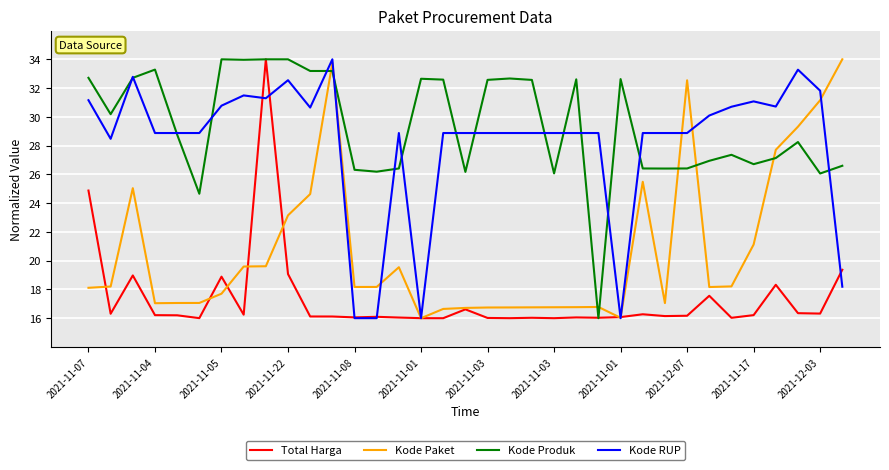

After their last crossing, which series has the higher values: Kode Produk or Kode Paket?

Kode Paket